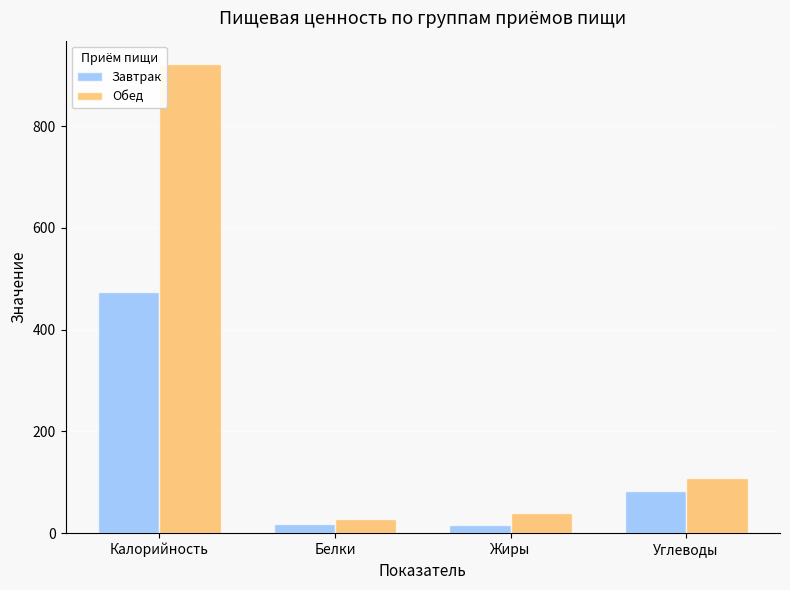

Which series has the largest total across all categories?

Обед